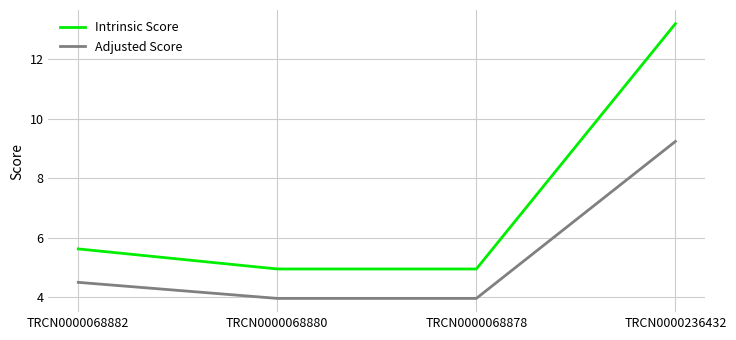

Is it true that Intrinsic Score equals 5.0 at TRCN0000068878?

True